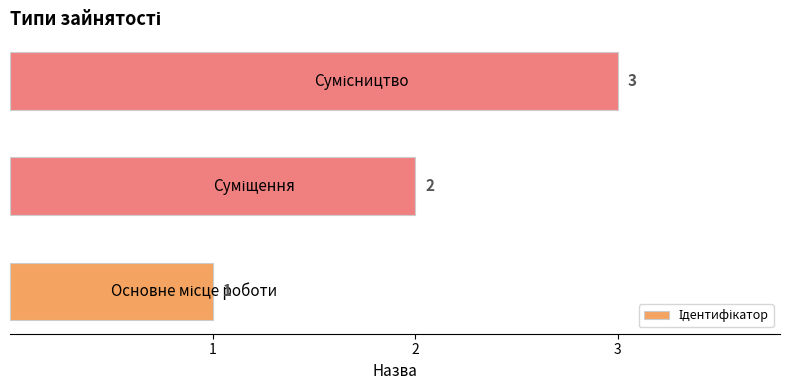

What is the sum of all values?

6